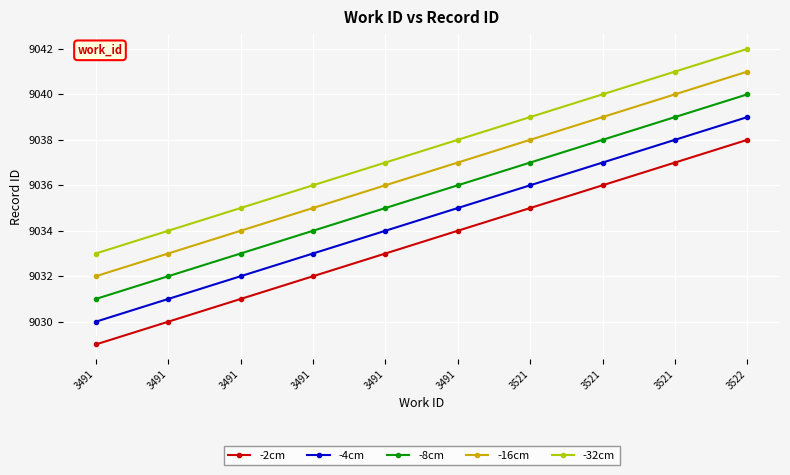

Which category has the lowest value across all series?

3491